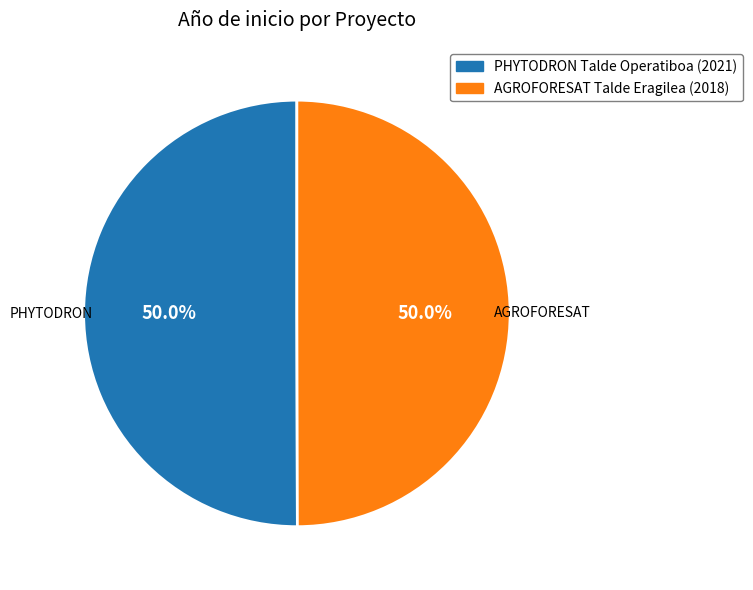

Is it true that PHYTODRON Talde Operatiboa is 37% of the pie?

False